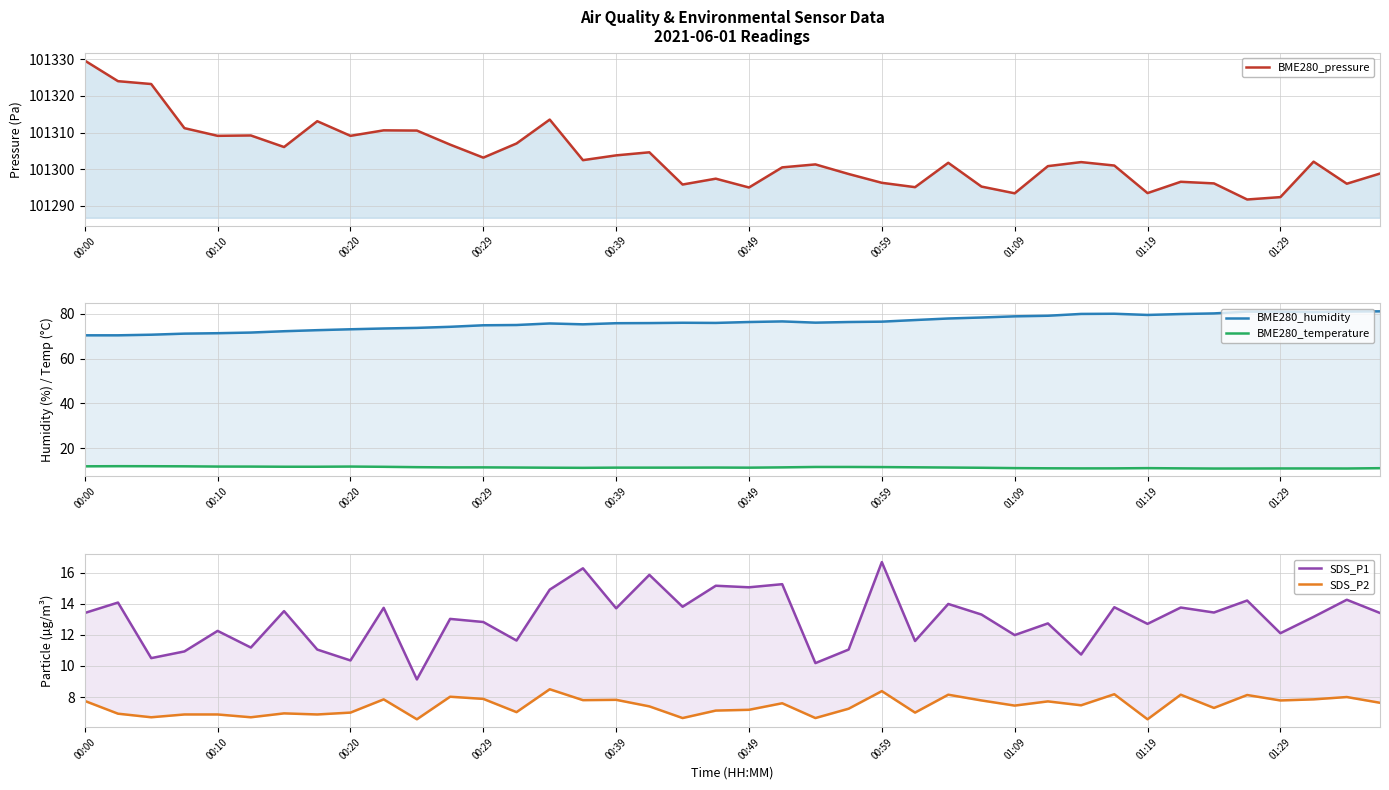

How many lines are shown in the chart?

5